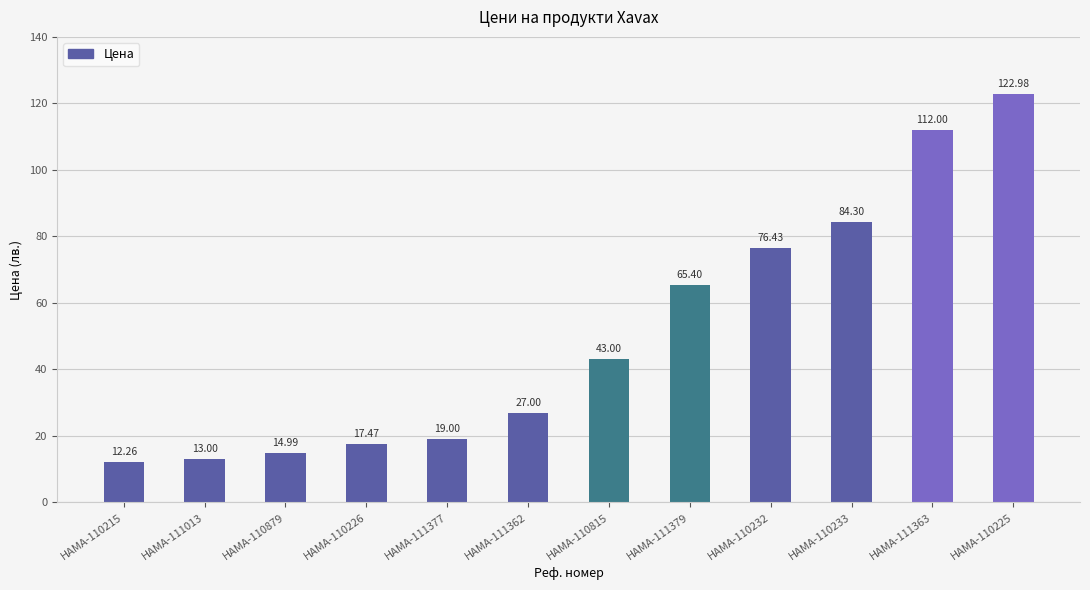

Does the chart contain any negative values?

No